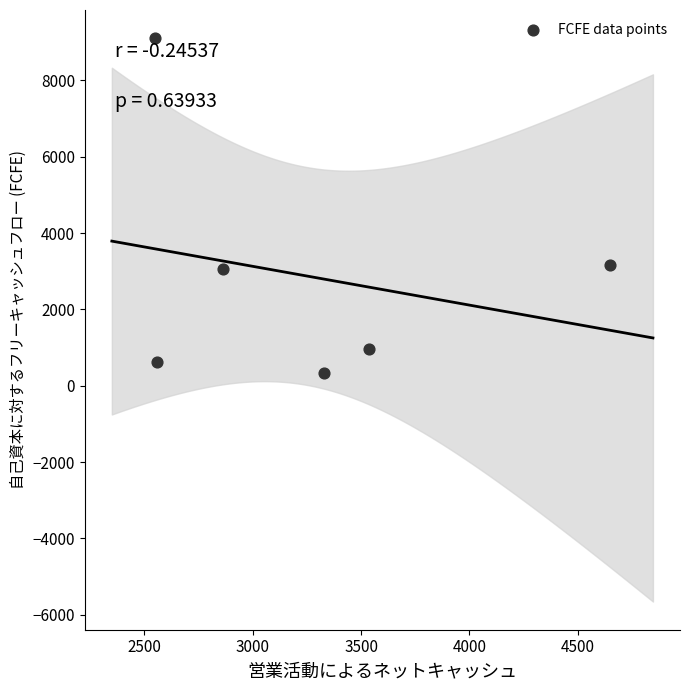

What is the range of Y values (max minus min)?

8767